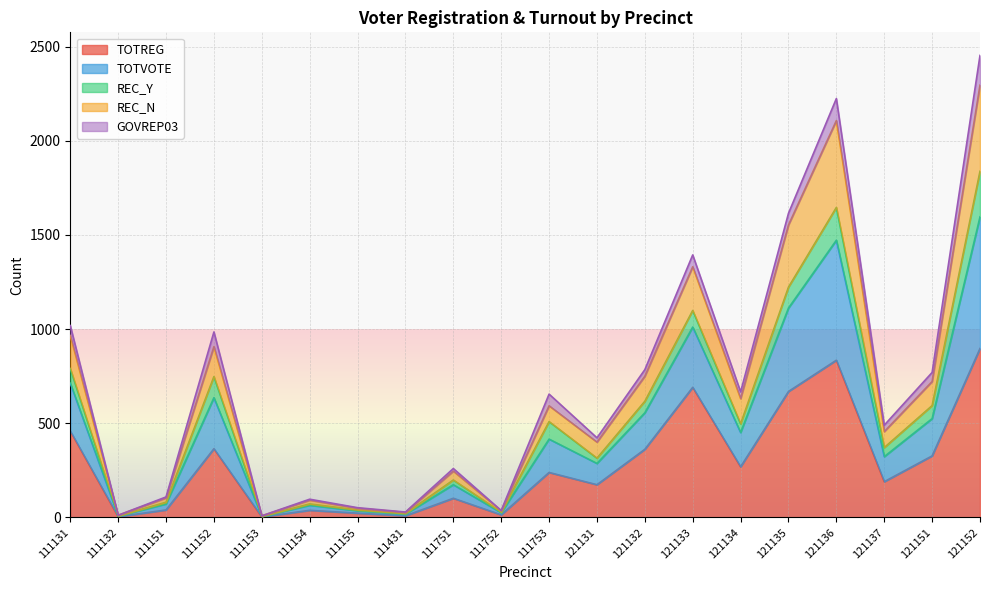

What is the lowest value of the TOTREG series?

3